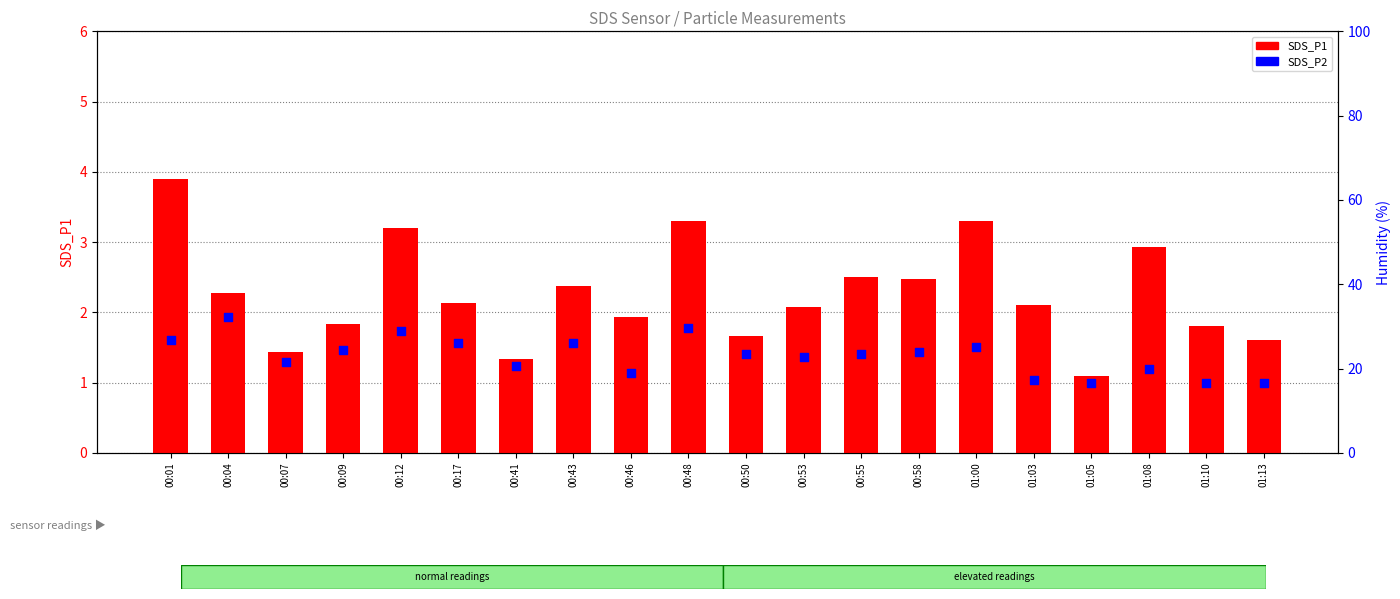

At how many categories does at least one series exceed 2?

12